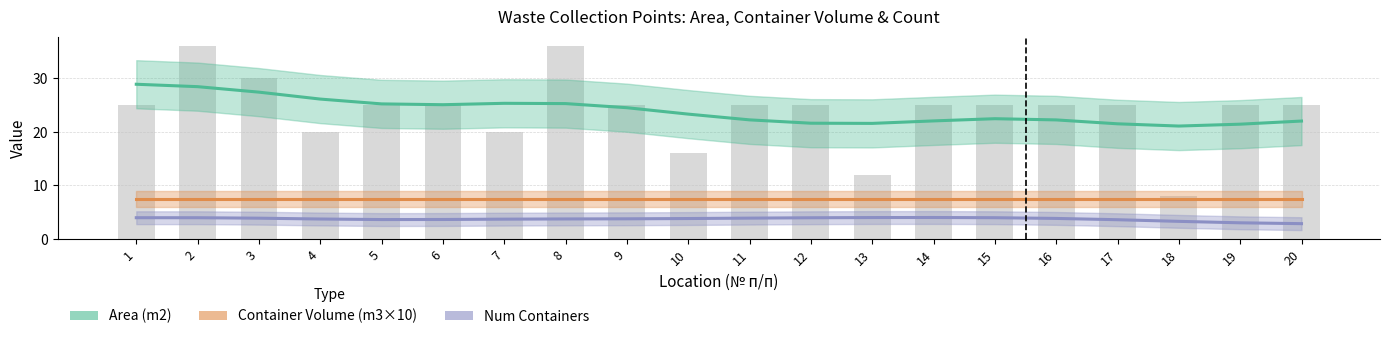

What is the difference between the maximum and minimum values in the Num Containers series?

3.0